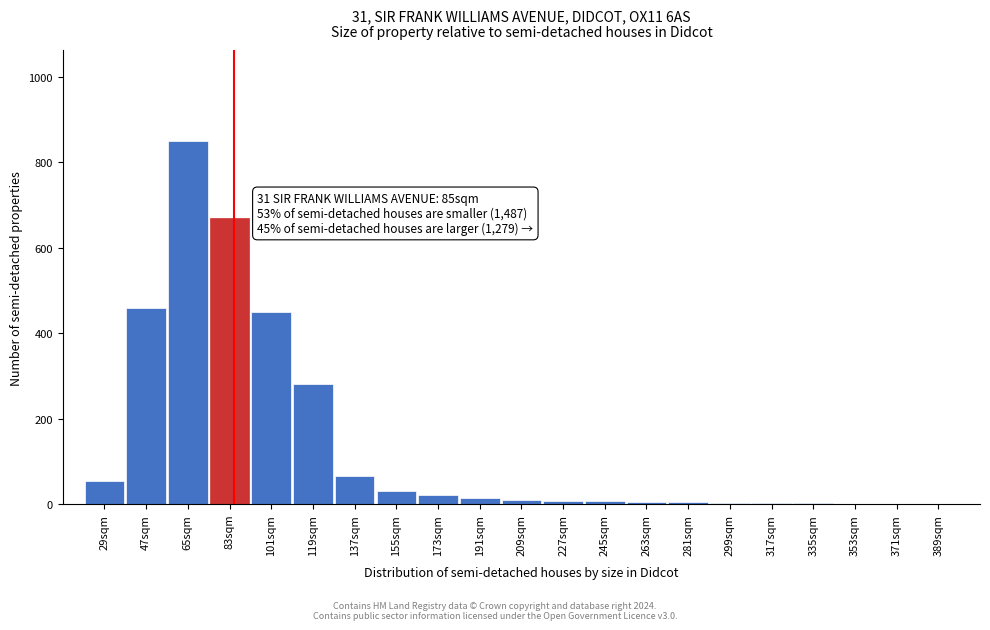

What is the sum of all values?

2938